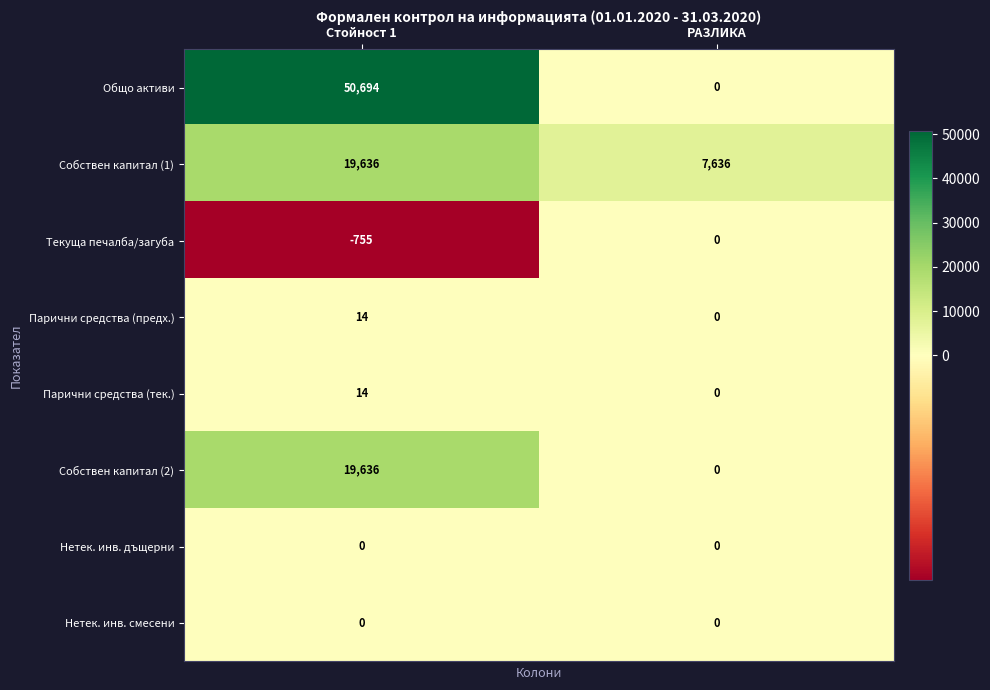

Reading right to left, what are all the values shown in this chart?

Общо активи: РАЗЛИКА=0	Стойност 1=50694
Собствен капитал (1): РАЗЛИКА=7636	Стойност 1=19636
Текуща печалба/загуба: РАЗЛИКА=0	Стойност 1=-755
Парични средства (предх.): РАЗЛИКА=0	Стойност 1=14
Парични средства (тек.): РАЗЛИКА=0	Стойност 1=14
Собствен капитал (2): РАЗЛИКА=0	Стойност 1=19636
Нетек. инв. дъщерни: РАЗЛИКА=0	Стойност 1=0
Нетек. инв. смесени: РАЗЛИКА=0	Стойност 1=0